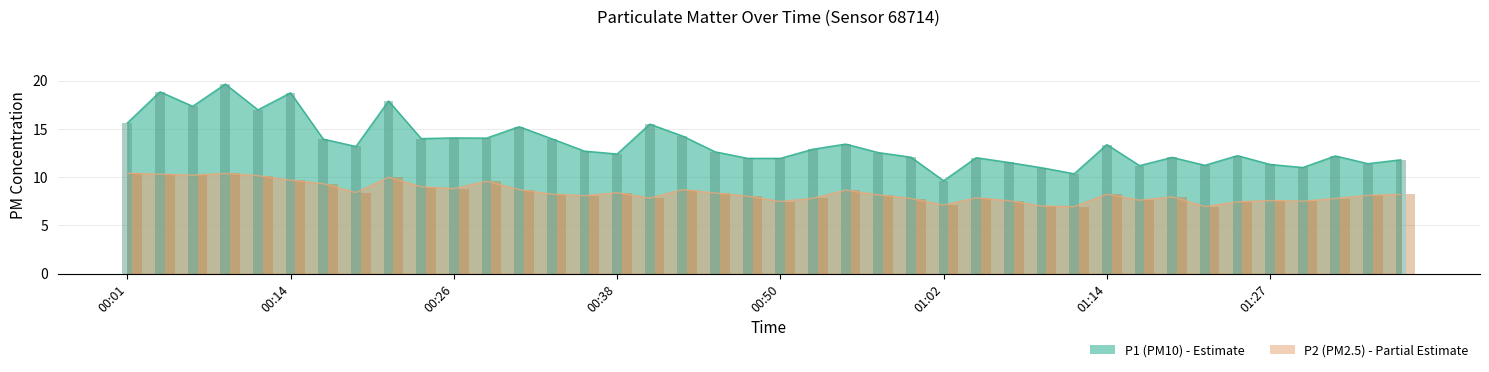

Reading right to left, list all the values displayed in this chart.

P1: 11.8	11.4	12.2	11.0	11.3	12.2	11.2	12.1	11.2	13.4	10.3	11.0	11.5	12.0	9.6	12.1	12.6	13.4	12.9	11.9	11.9	12.6	14.3	15.5	12.4	12.7	14.0	15.2	14.1	14.1	14.0	17.9	13.2	13.9	18.8	17.0	19.6	17.4	18.9	15.6
P2: 8.2	8.1	7.8	7.5	7.6	7.4	7.0	8.0	7.6	8.2	6.9	7.0	7.5	7.8	7.1	7.8	8.2	8.7	7.8	7.5	8.0	8.3	8.7	7.8	8.4	8.1	8.2	8.7	9.6	8.8	9.0	10.0	8.4	9.3	9.7	10.2	10.4	10.2	10.3	10.4